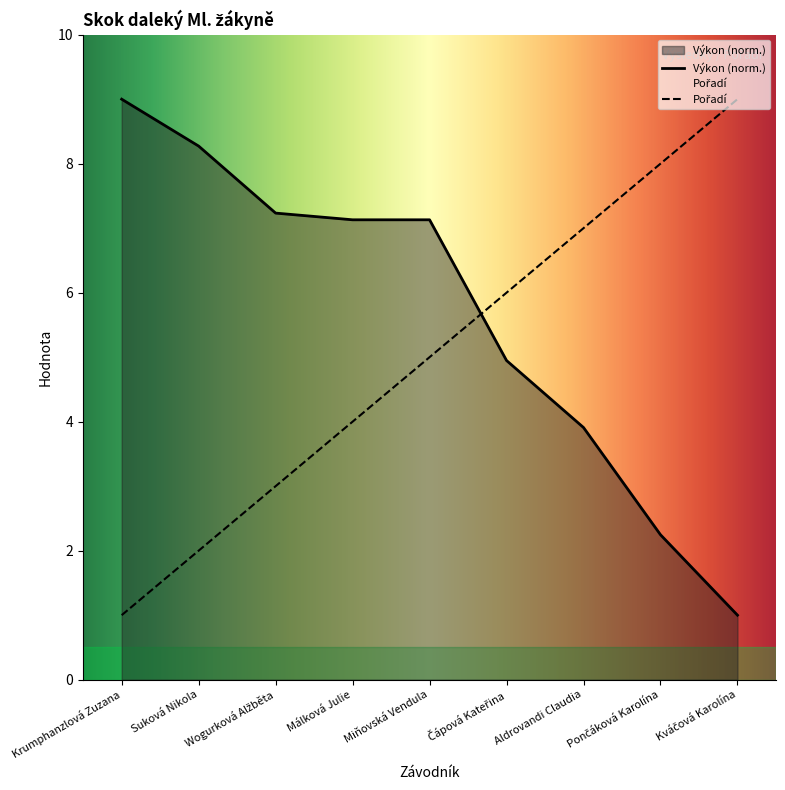

Rank the categories by Výkon value from highest to lowest.

Krumphanzlová Zuzana, Suková Nikola, Wogurková Alžběta, Málková Julie, Miňovská Vendula, Čápová Kateřina, Aldrovandi Claudia, Pončáková Karolína, Kváčová Karolína